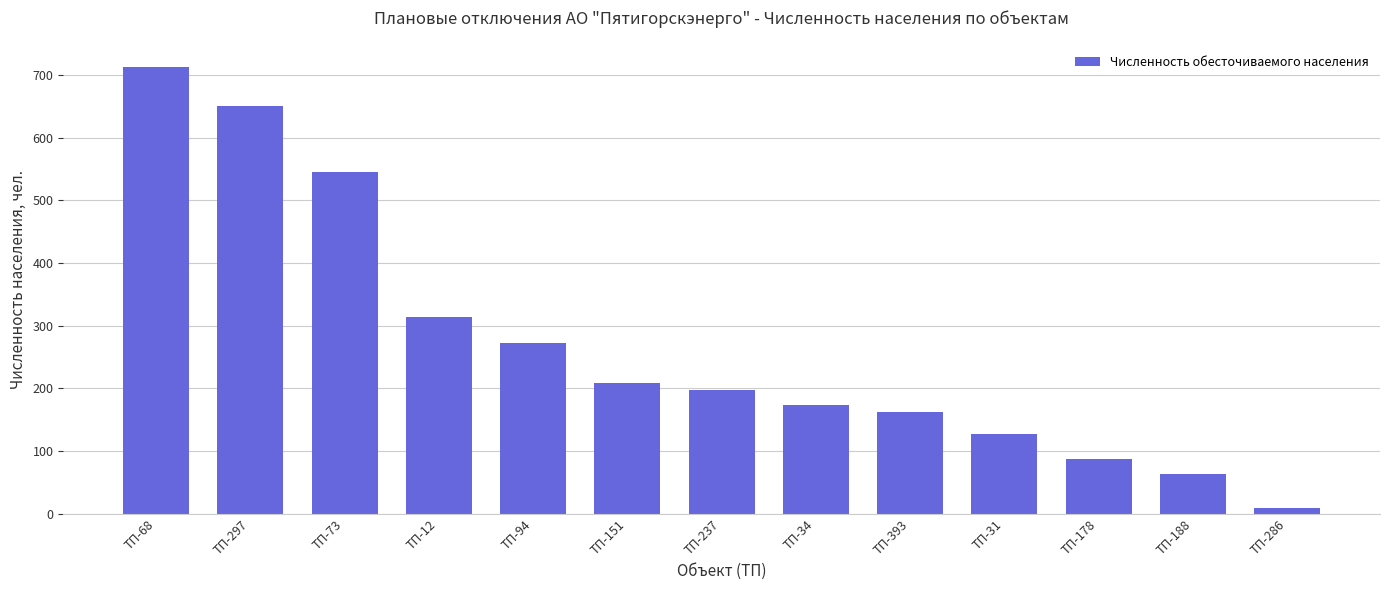

What is the smallest value displayed?

10